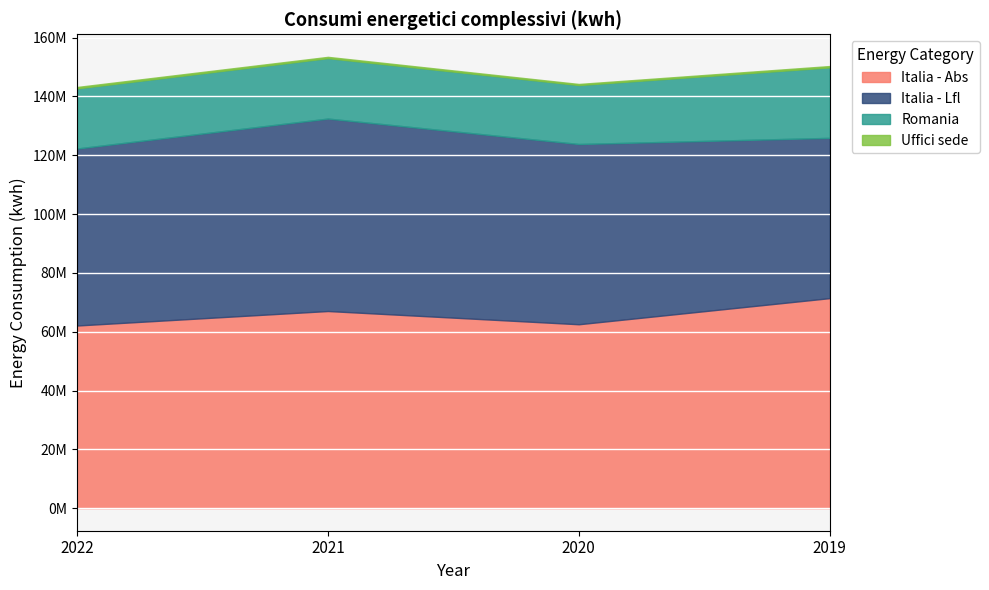

How many Uffici sede values are between 430612 and 479635?

3